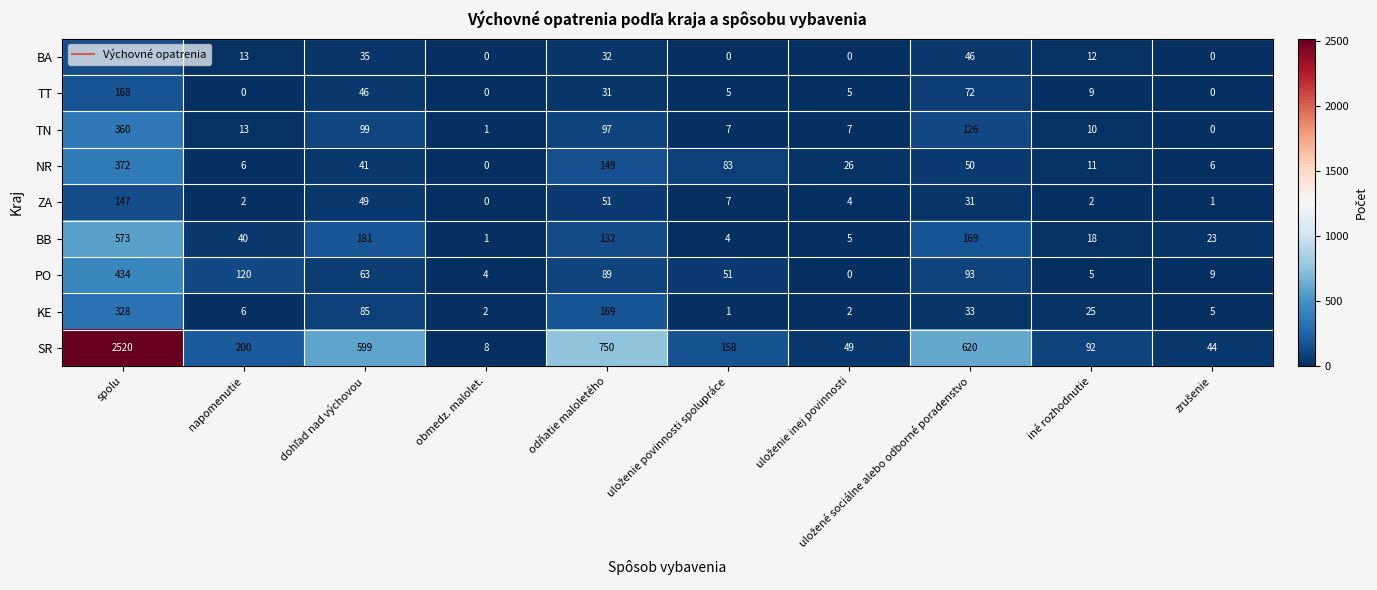

Which series has the widest spread of values?

SR